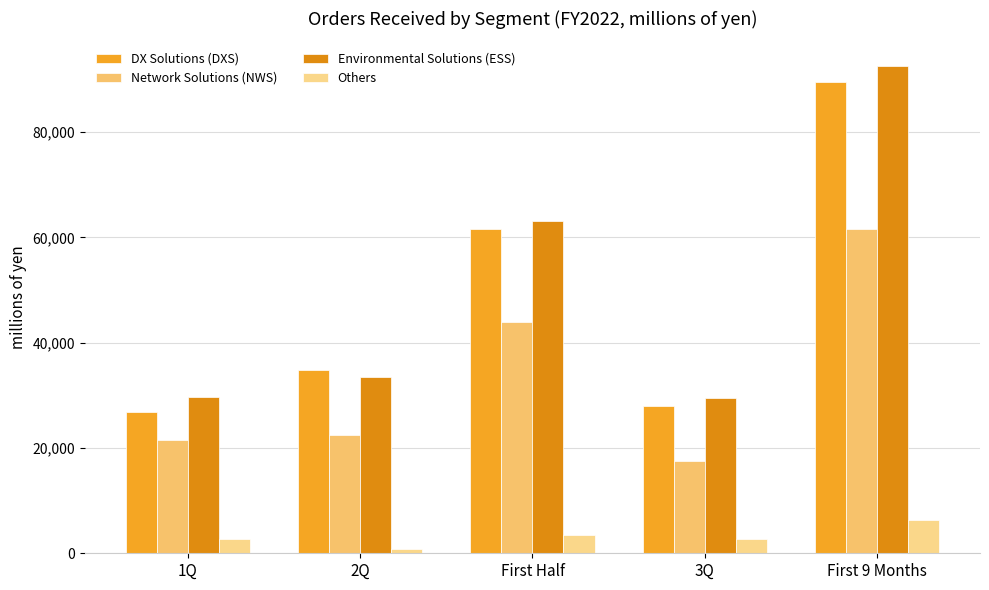

Which series has the widest spread of values?

Environmental Solutions (ESS)